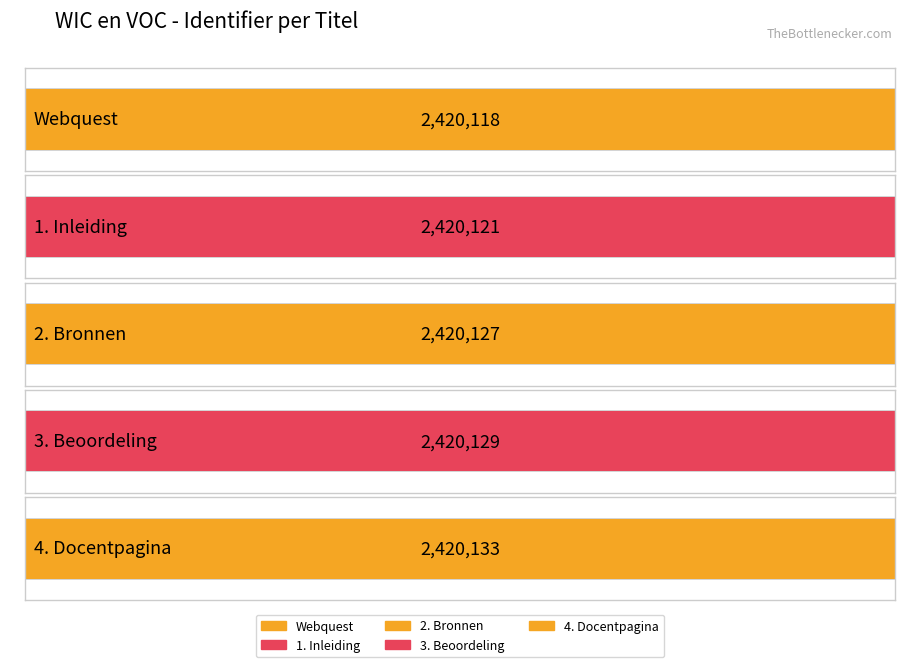

At which category does the chart reach its minimum across all series?

Webquest